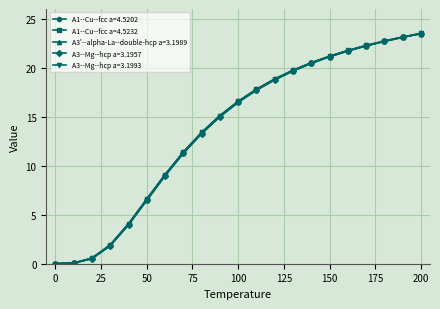

Which series has the largest range (max minus min)?

A1--Cu--fcc a=4.5232